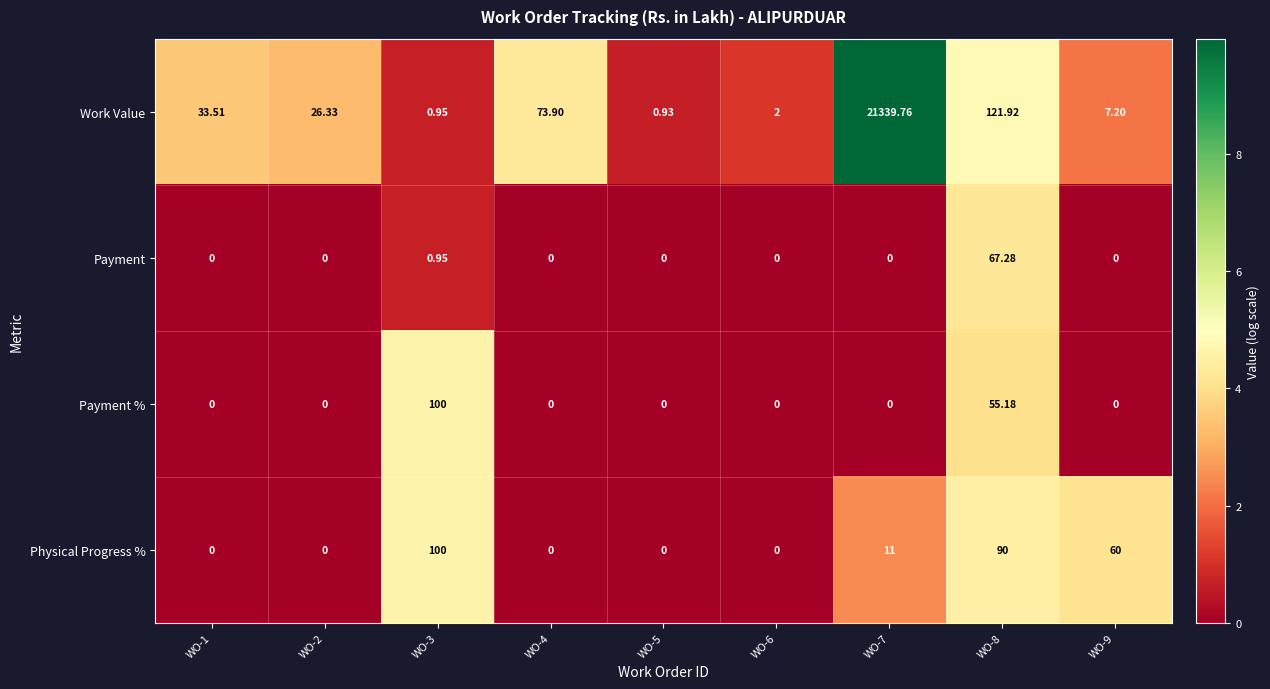

Which series has the largest total across all categories?

Work Value